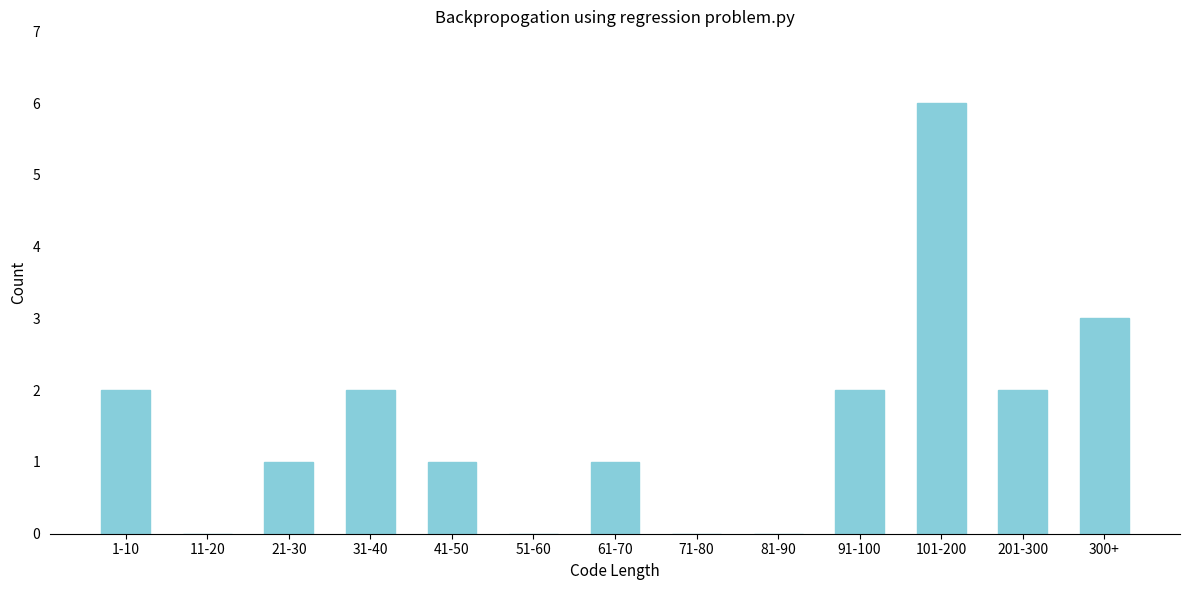

Reading left to right, list all the values displayed in this chart.

1-10=2	11-20=0	21-30=1	31-40=2	41-50=1	51-60=0	61-70=1	71-80=0	81-90=0	91-100=2	101-200=6	201-300=2	300+=3